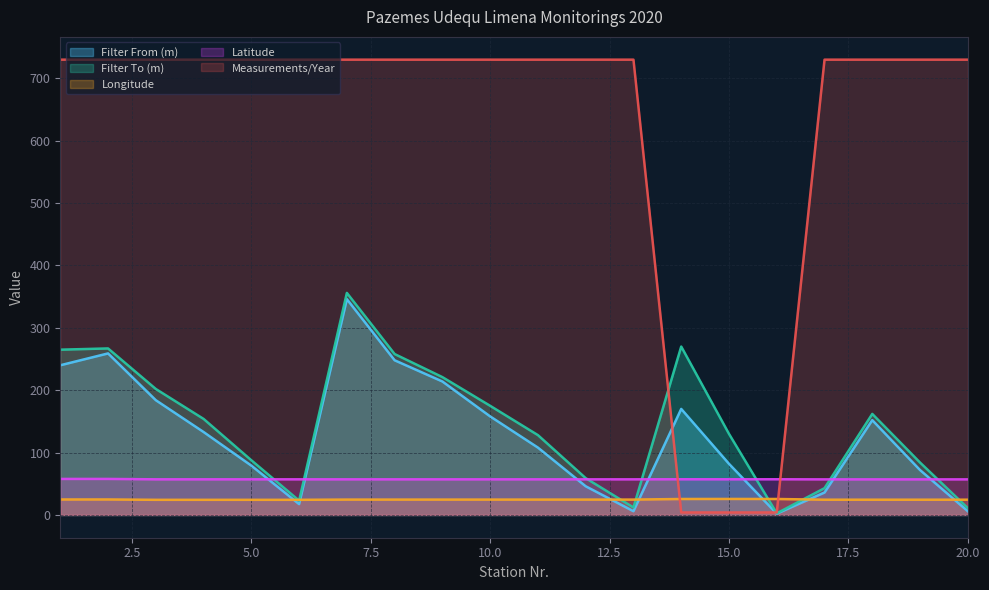

What is the sum of all Filter To (m) values?

2910.3